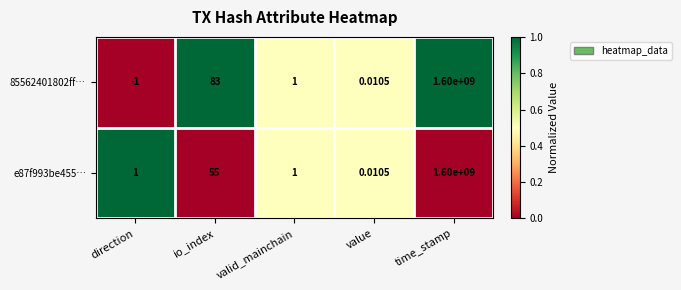

Which series has the widest spread of values?

85562401802ff…